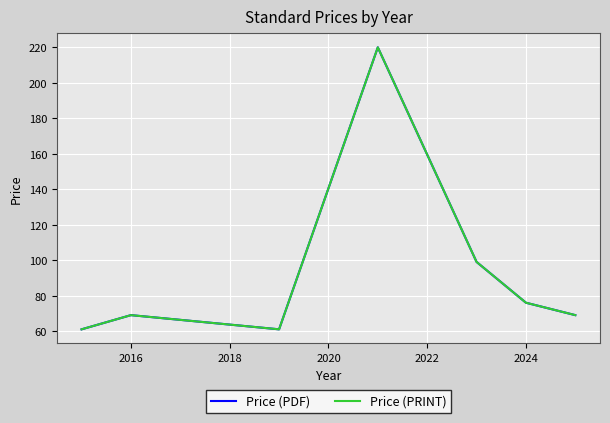

What is the average value of the Price (PDF) series?

94